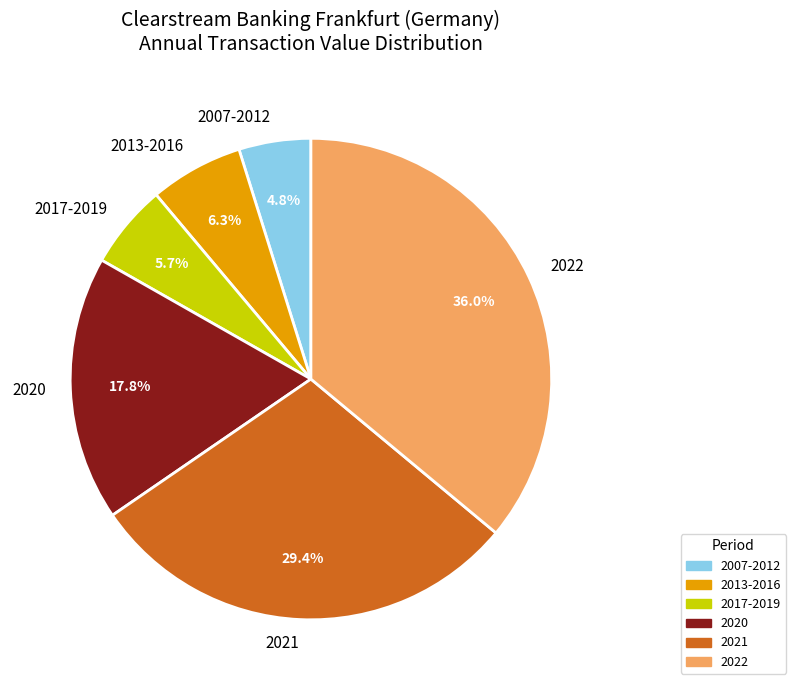

Count the number of slices in the pie.

6